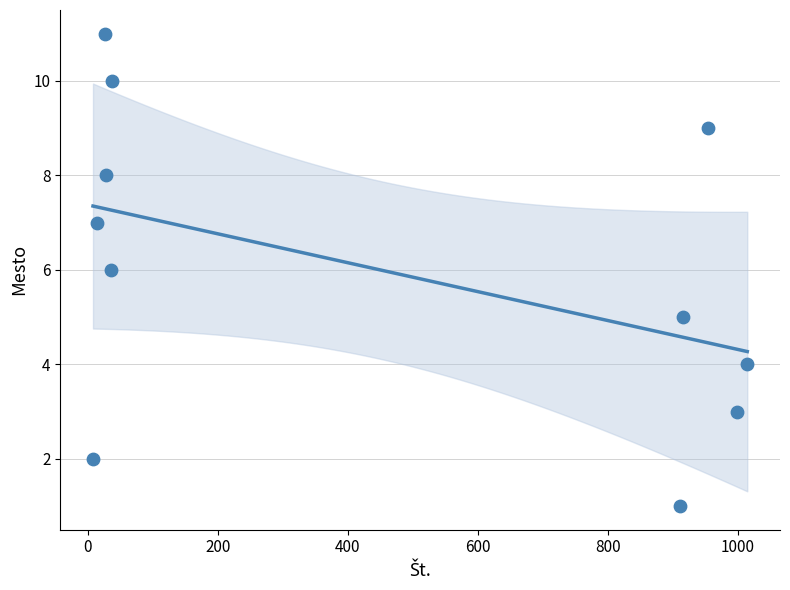

What is the range of Y values (max minus min)?

10